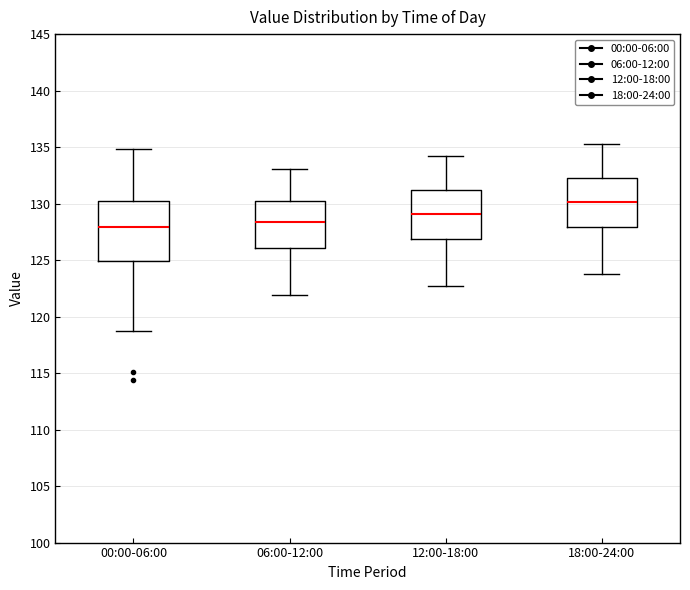

Which box has the highest median line?

18:00-24:00